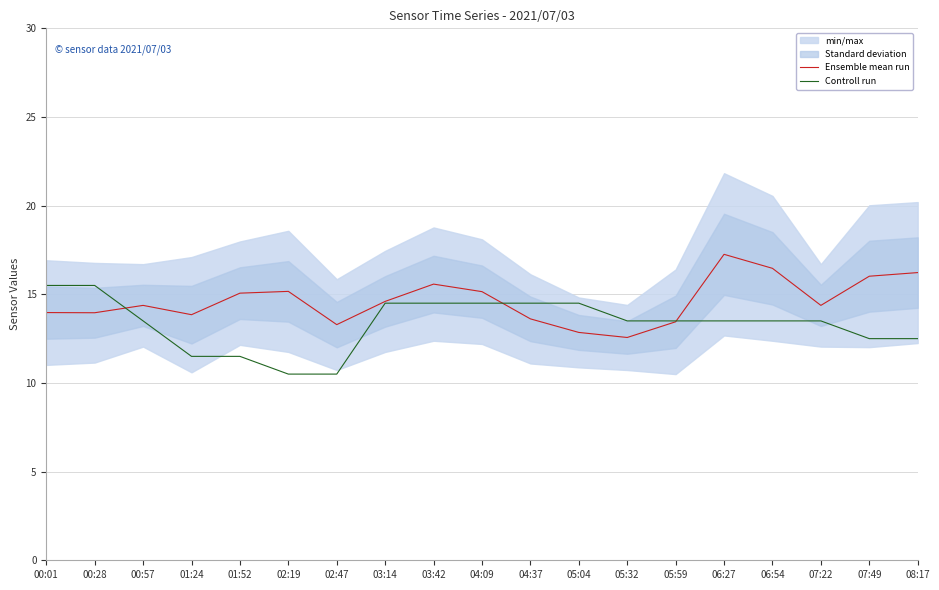

At how many categories does at least one series exceed 15?

10